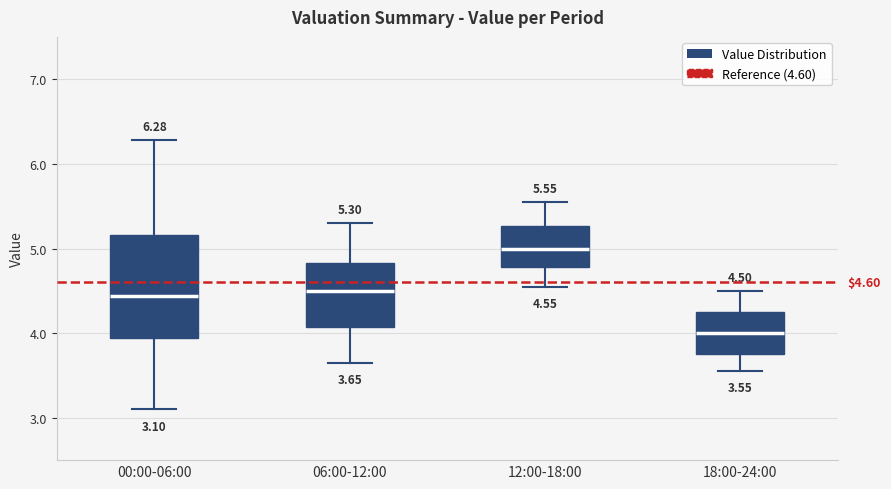

Which box is the tallest, from its lower edge to its upper edge?

00:00-06:00